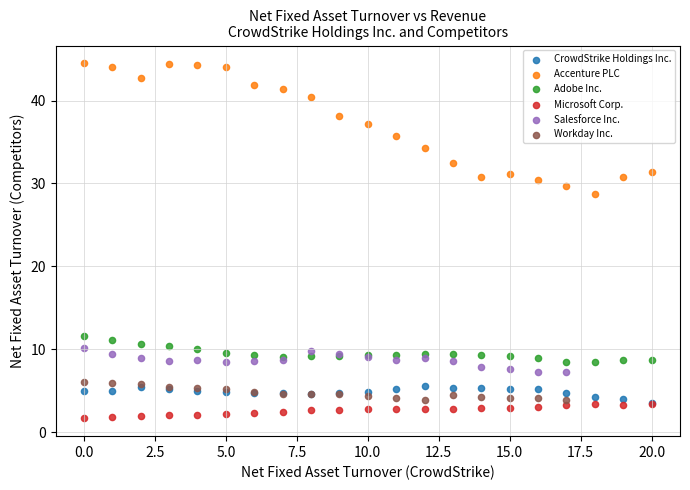

Which series contains the highest Y value?

Accenture PLC